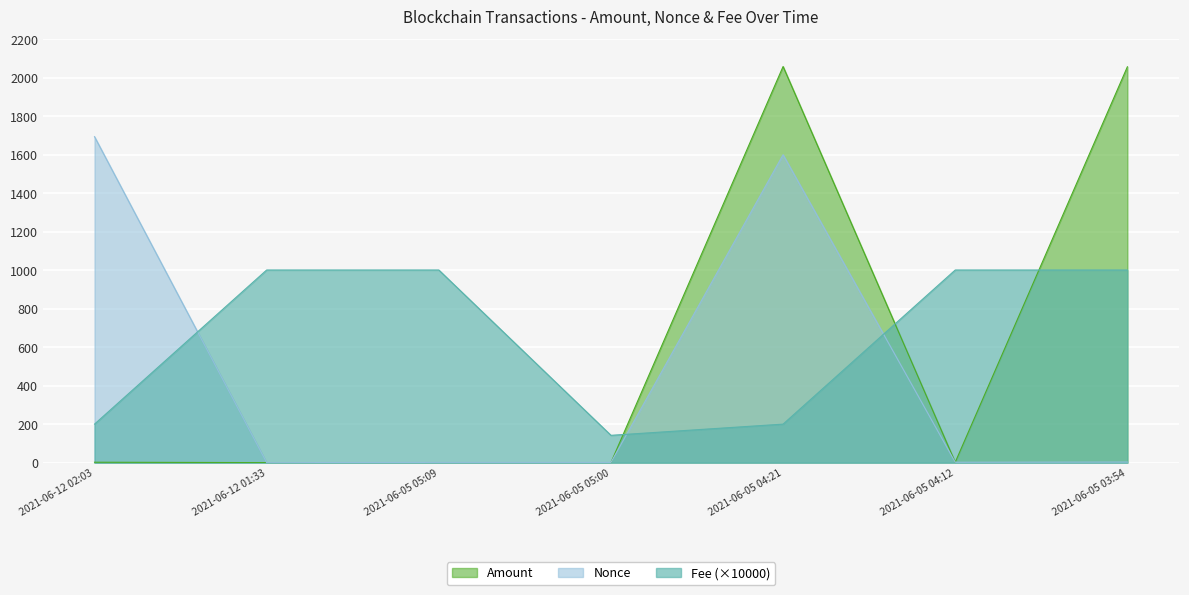

Which series has the largest total across all categories?

Fee (×10000)